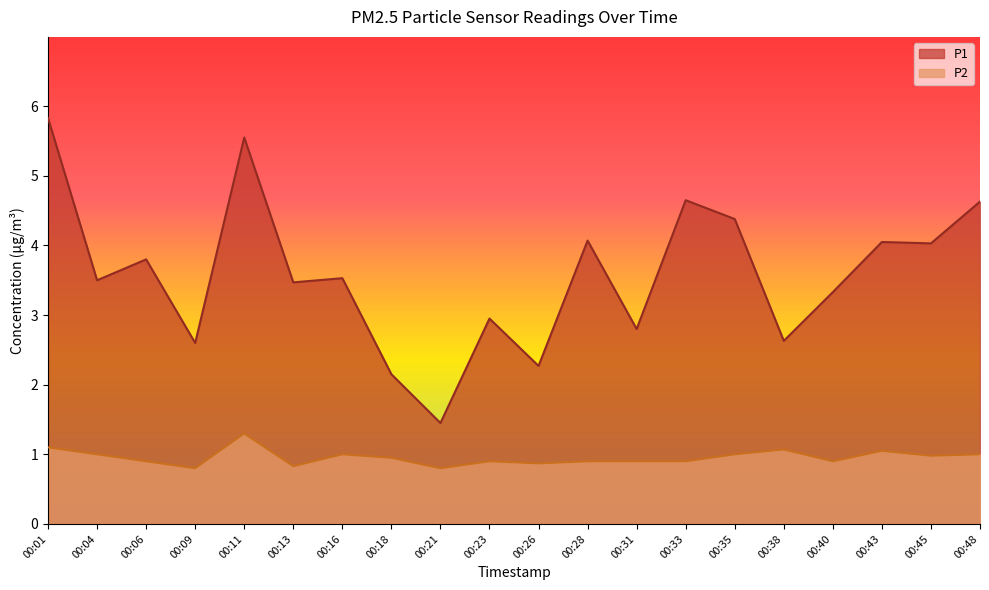

True or false: P1 and P2 cross at least once.

False